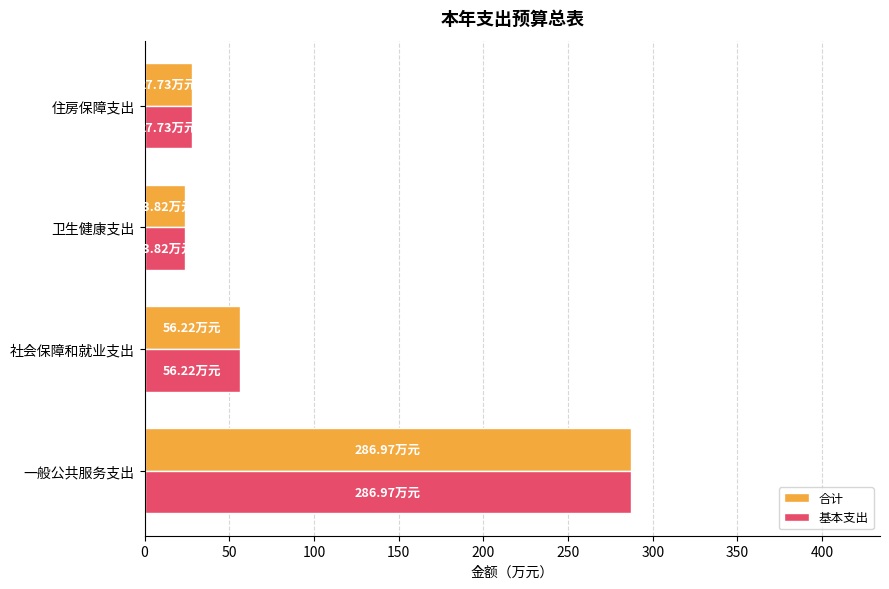

Which label corresponds to the smallest value in the chart?

卫生健康支出